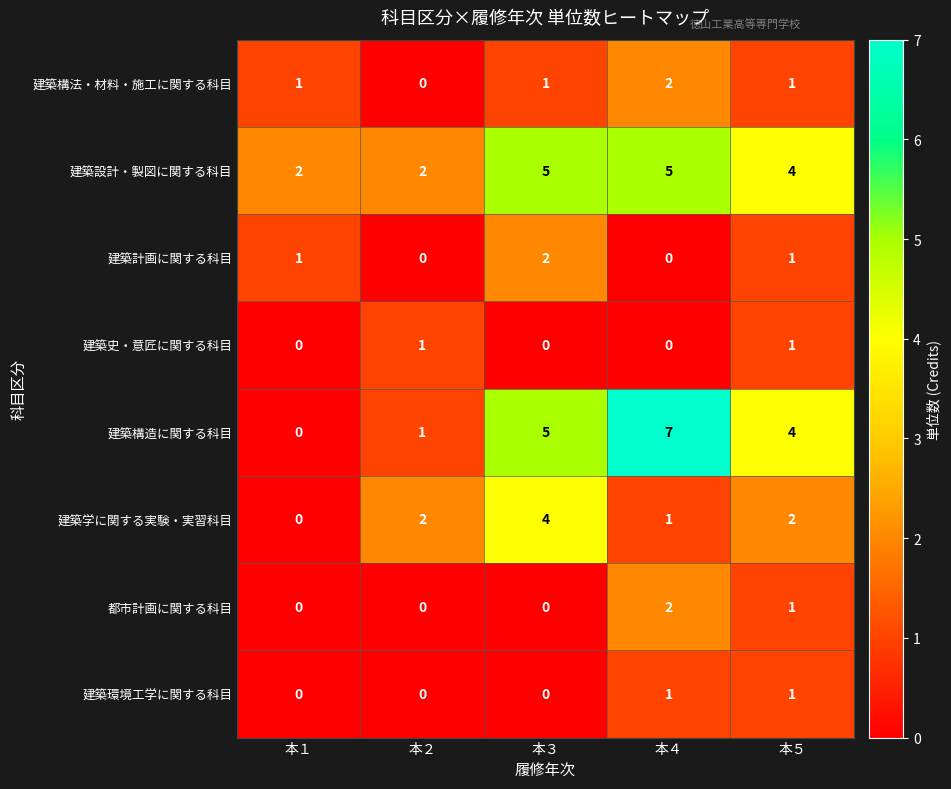

How many values in 都市計画に関する科目 are above zero?

2